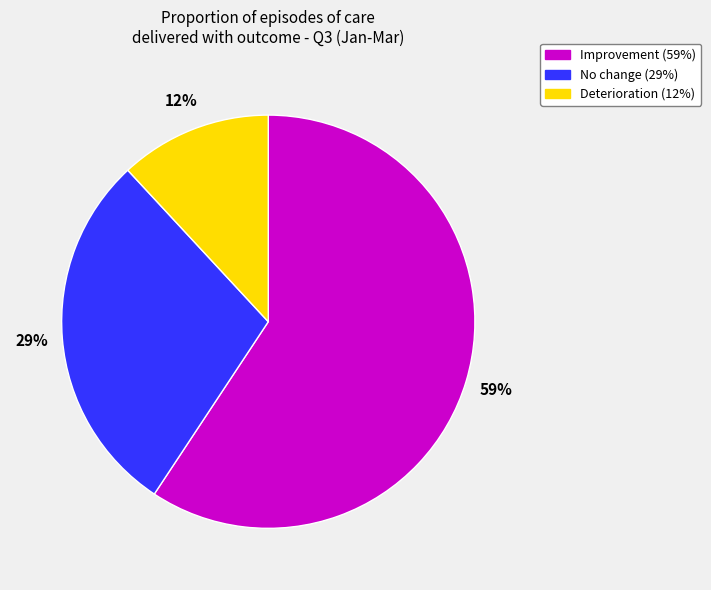

Which has a higher value, Improvement or Deterioration?

Improvement